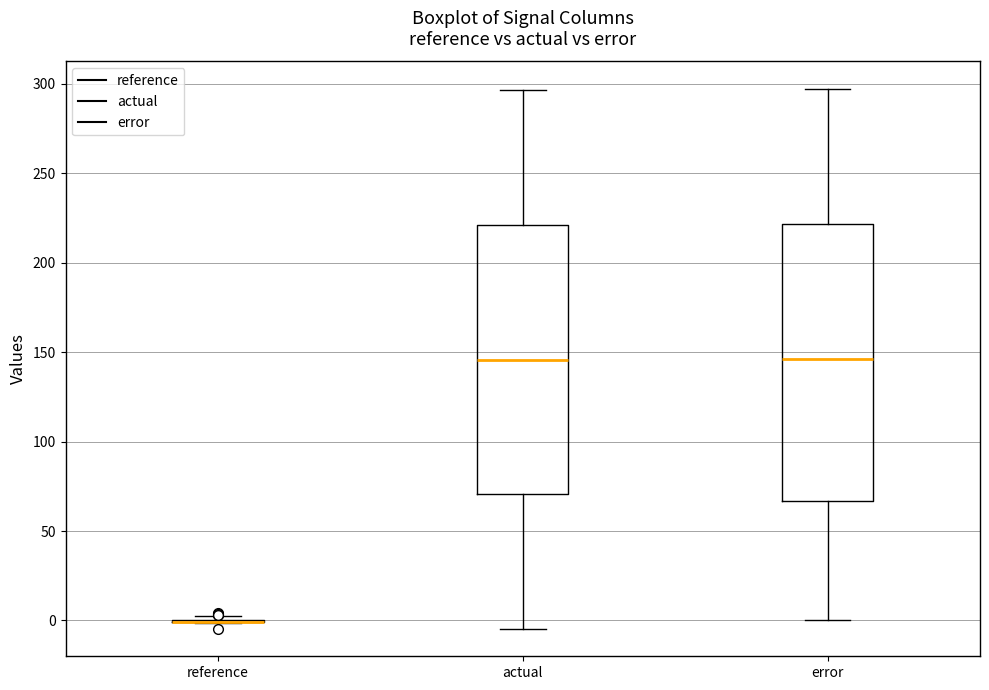

Reading left to right, read every box against the y-axis: the position of its median line, the range the box covers, and the ends of its whiskers. The values are not printed on the chart, so give them approximately, as read against the axis.

reference: box collapsed to a line at 0, whiskers 0 to 5
actual: median 145, box 70 to 220, whiskers -5 to 295
error: median 145, box 65 to 220, whiskers 0 to 295